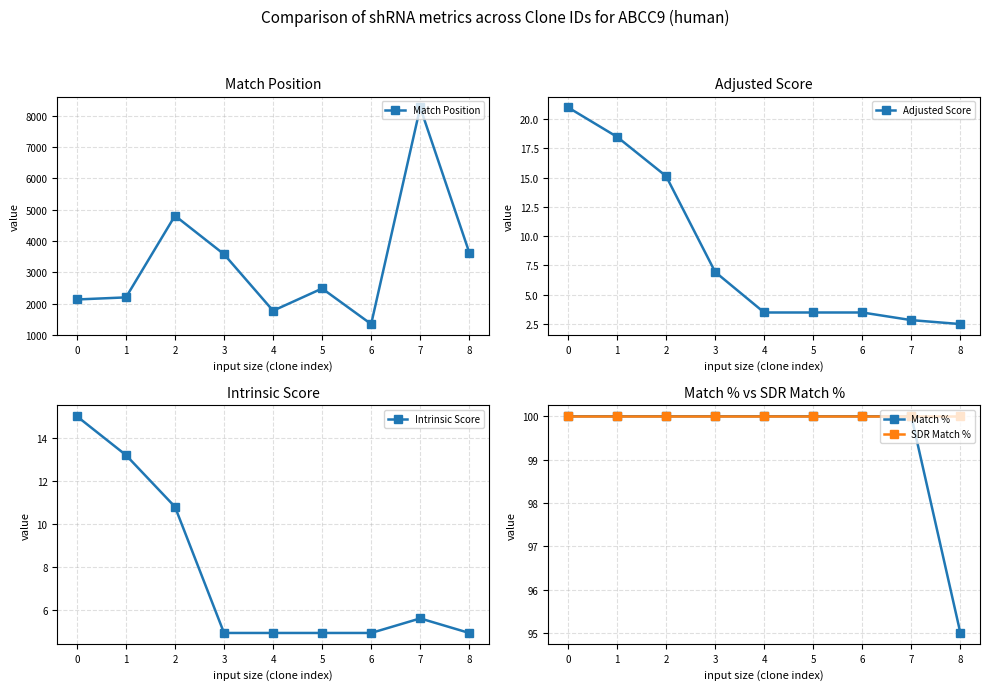

The value of SDR Match % at 4 is 40.4. True or false?

False